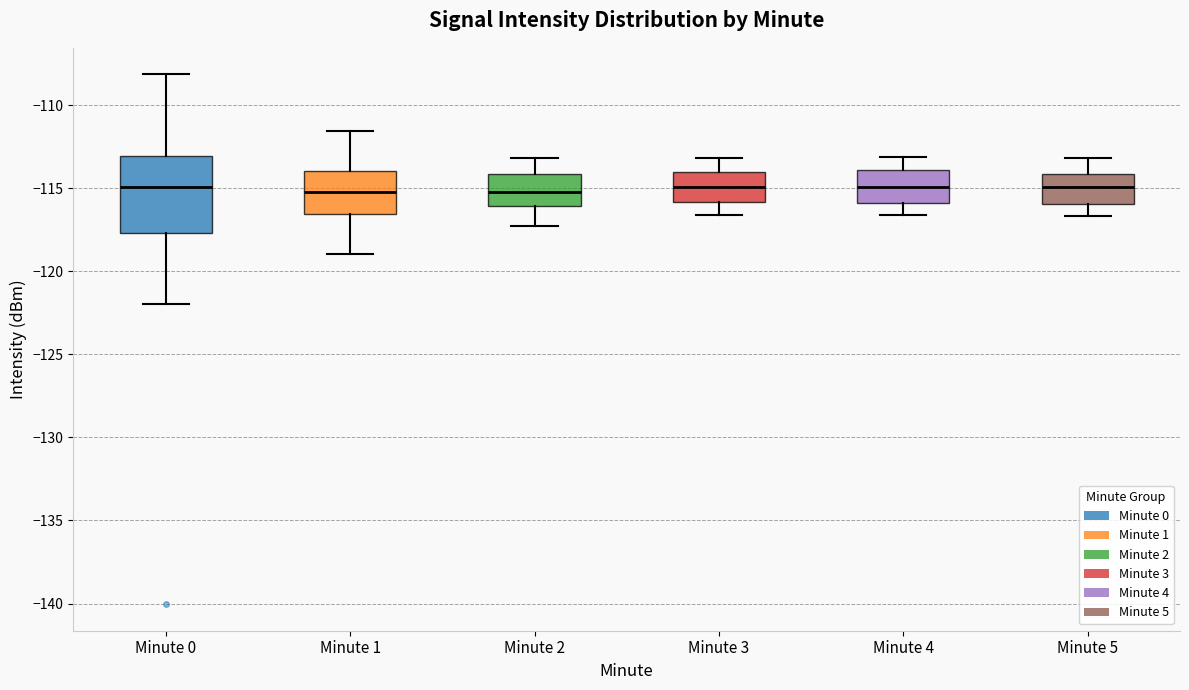

Which box is the tallest, from its lower edge to its upper edge?

Minute 0